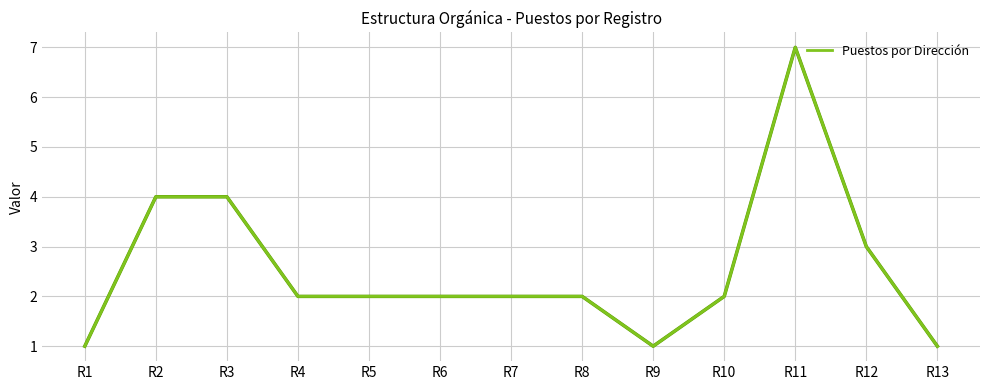

What is the maximum value shown in the chart?

7